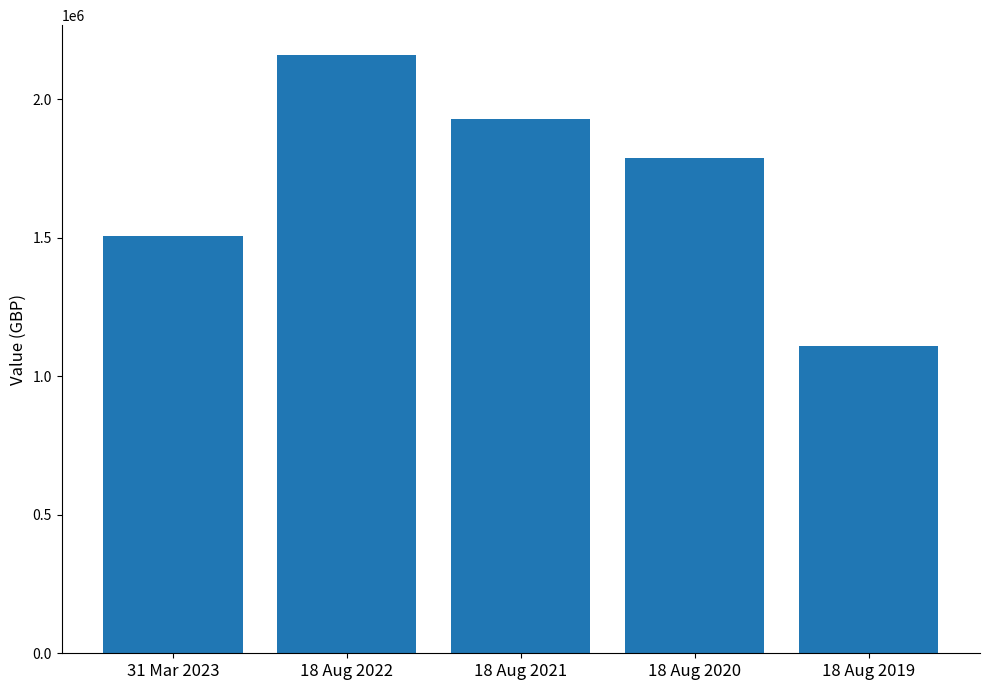

Rank the categories by value from highest to lowest.

18 Aug 2022, 18 Aug 2021, 18 Aug 2020, 31 Mar 2023, 18 Aug 2019